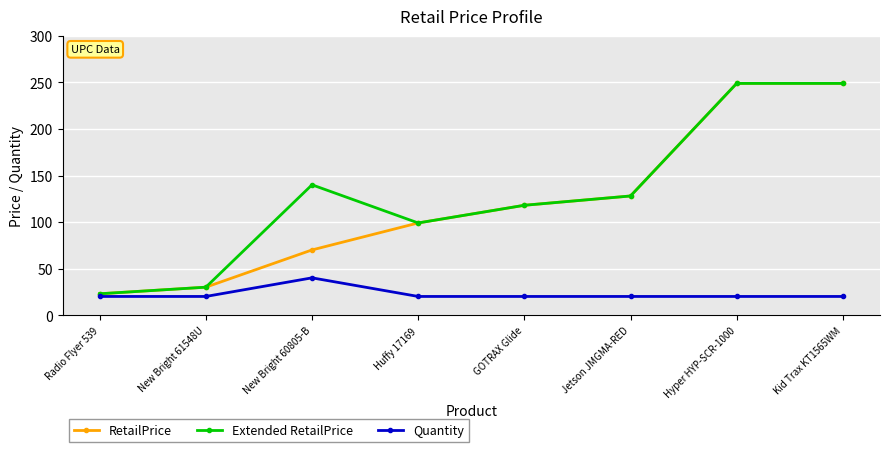

What is the sum of all Quantity values?

180.0